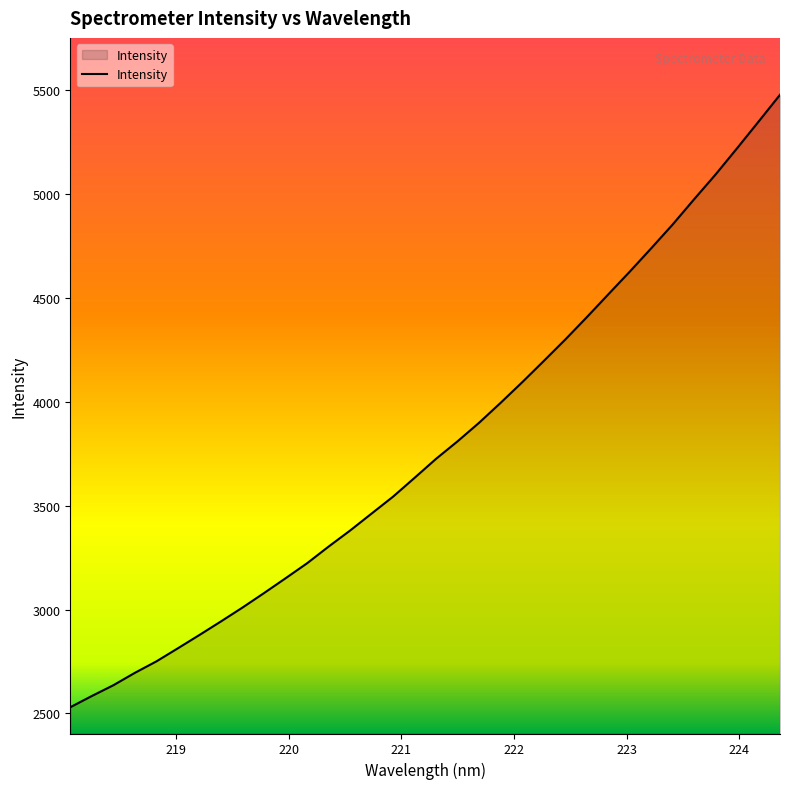

What is the smallest value displayed?

2529.5